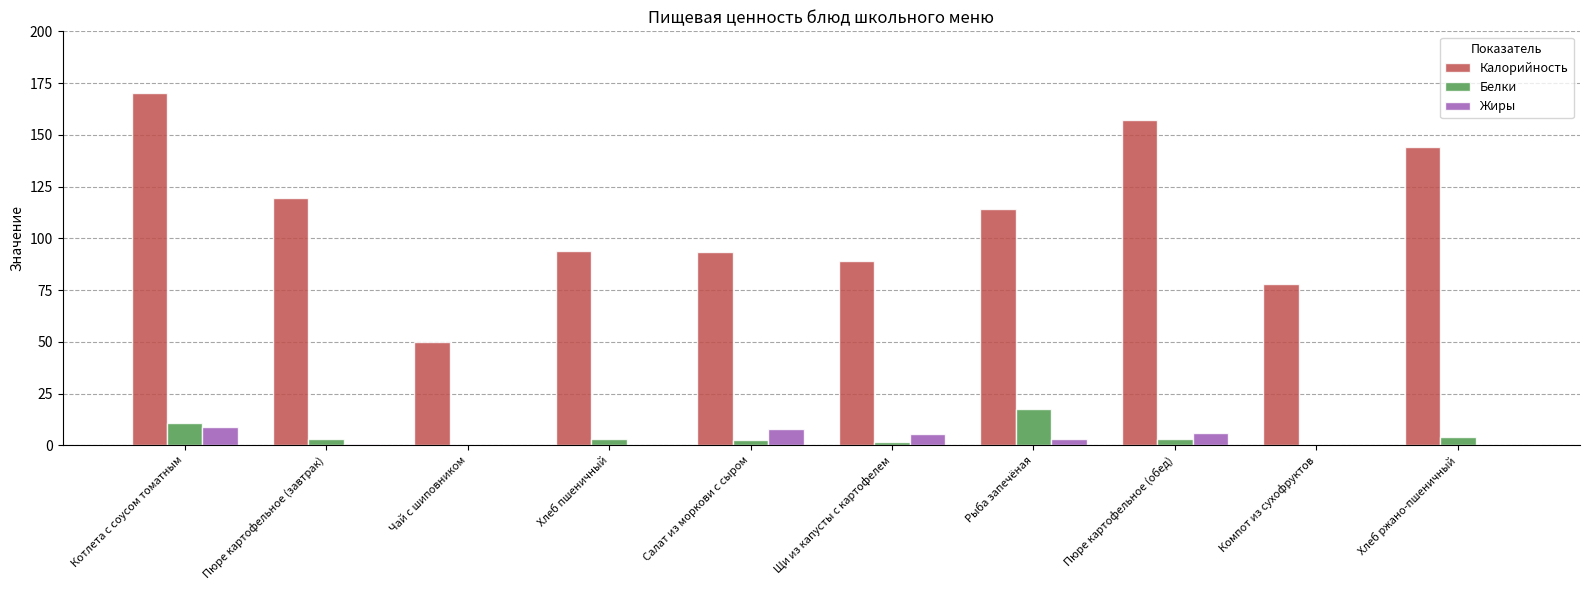

True or false: Калорийность has a value of 147.7 at Щи из капусты с картофелем.

False